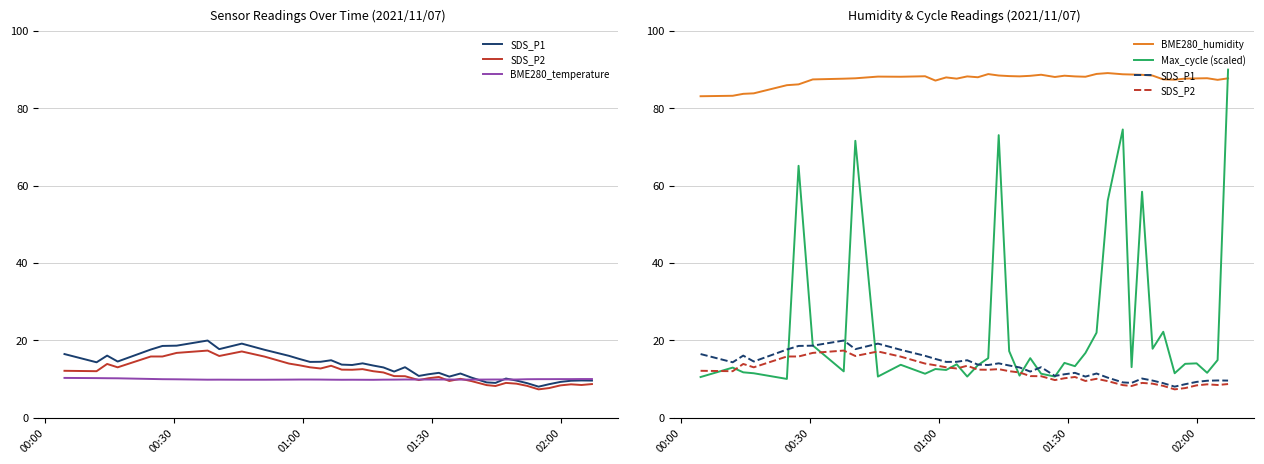

Is the value of BME280_temperature at 25 greater than the value of BME280_humidity at 37?

No